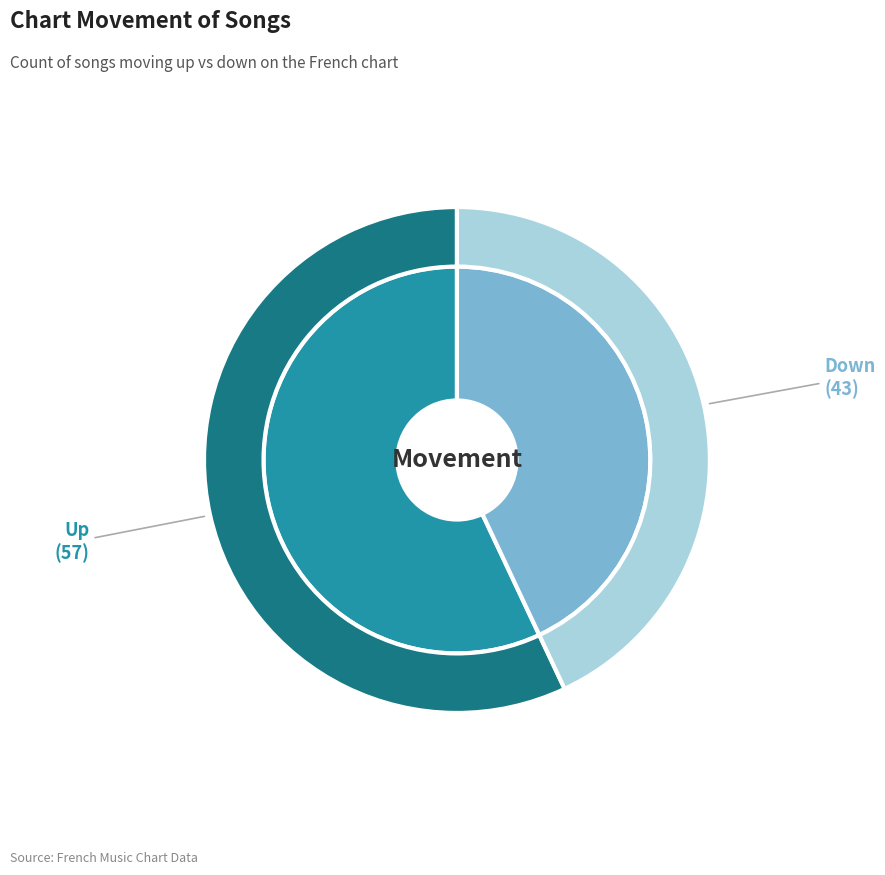

What percentage is NOT represented by down?

57.0%